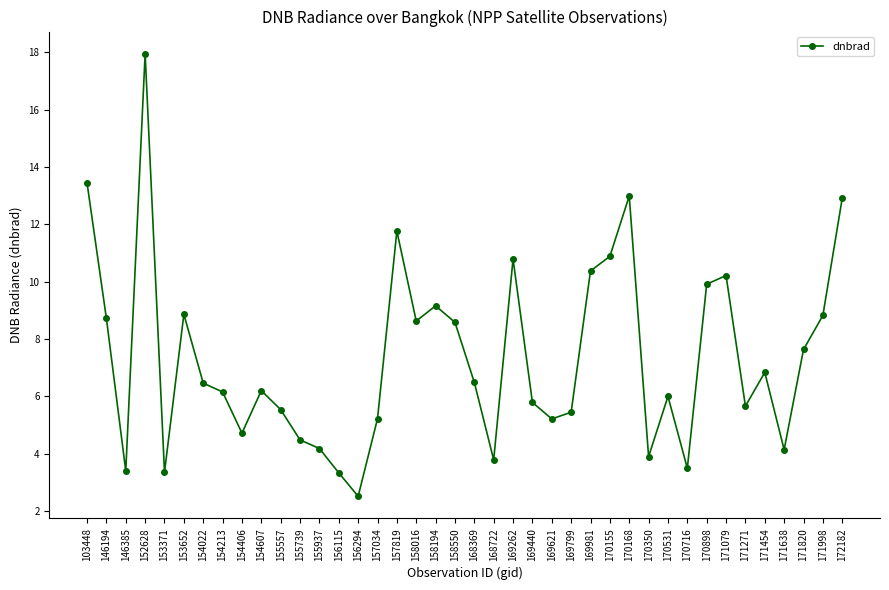

The chart shows a value of 3.4 at 158016. True or false?

False